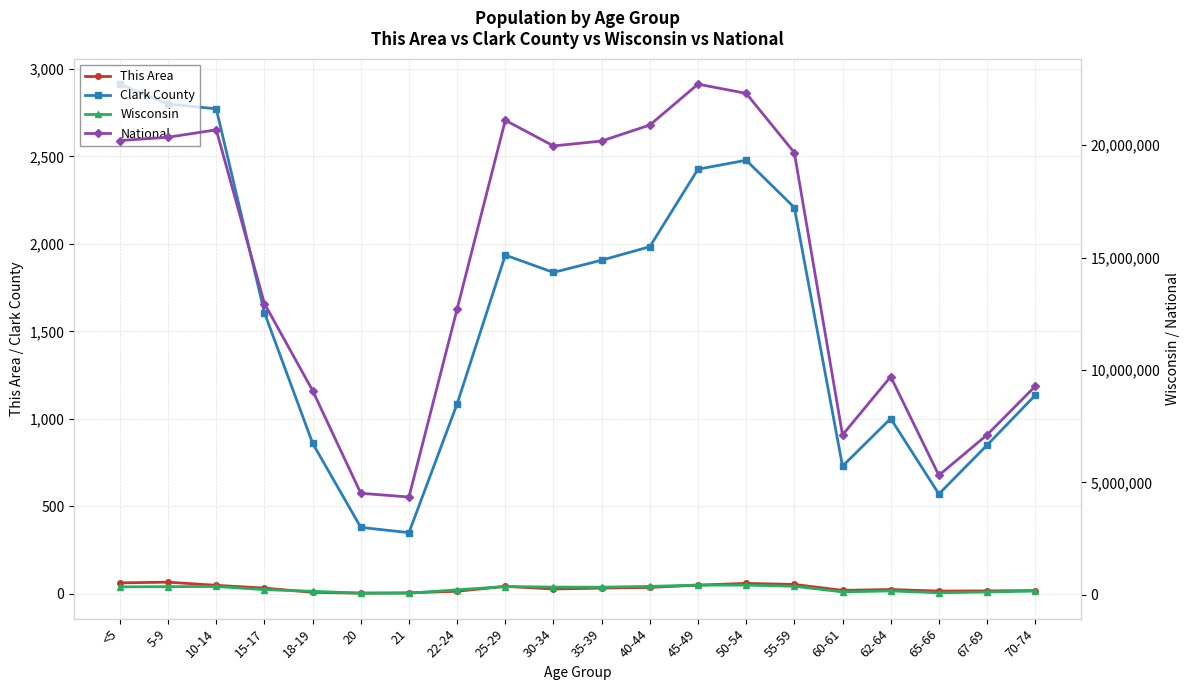

What is the label of the 8th point from the left?

22-24